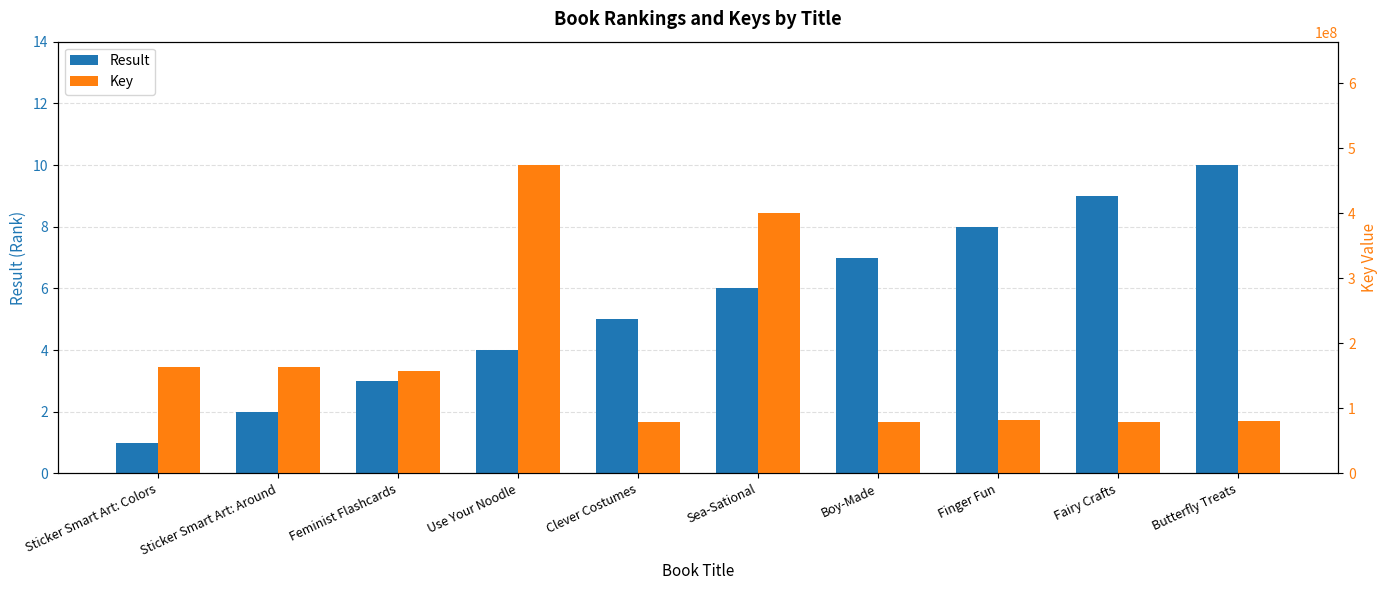

What is the label of the 5th bar from the left?

Clever Costumes